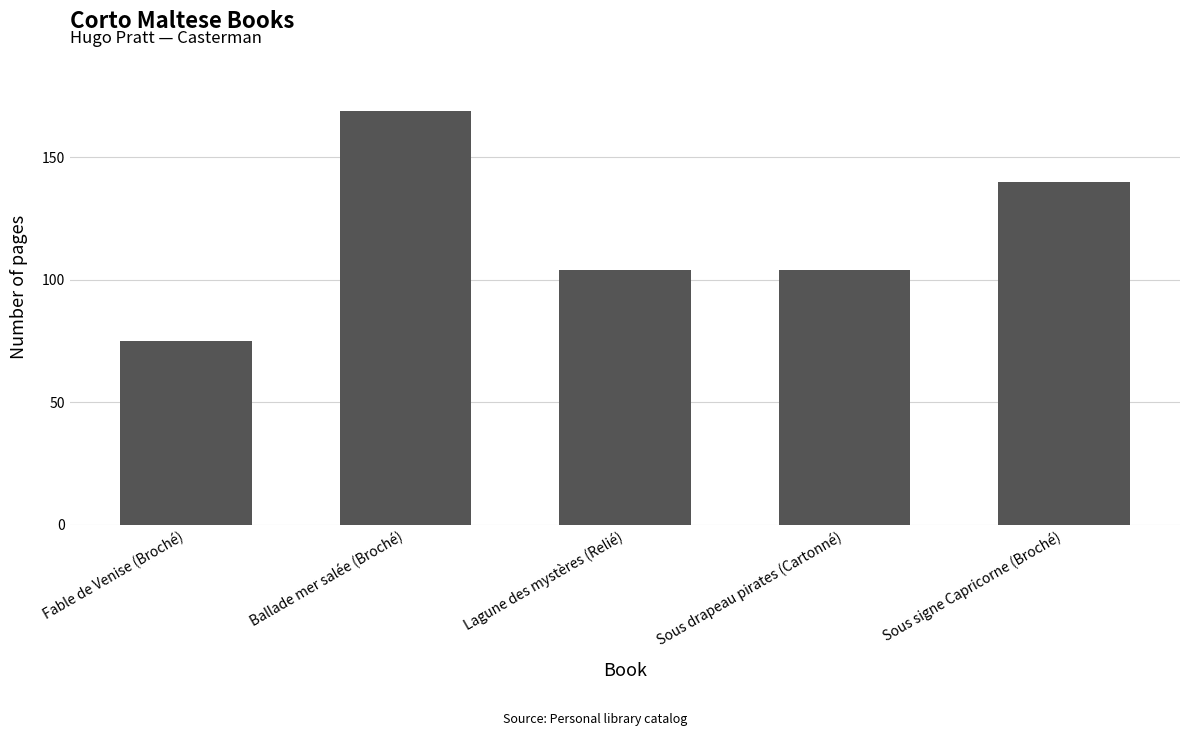

Which category has the highest value across all series?

Ballade mer salée (Broché)